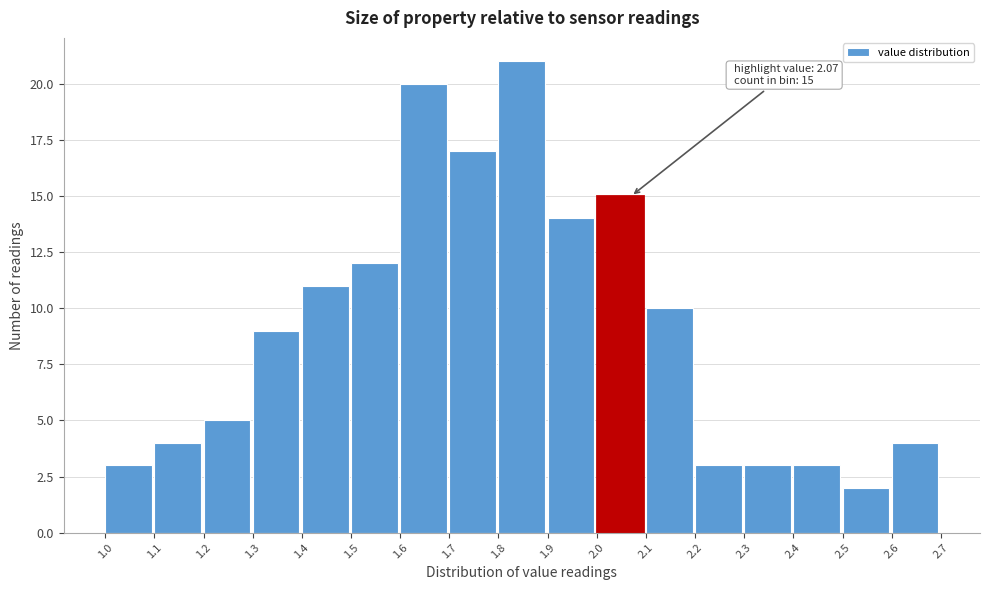

Which range on the x-axis has the tallest bar?

1.8 to 1.9